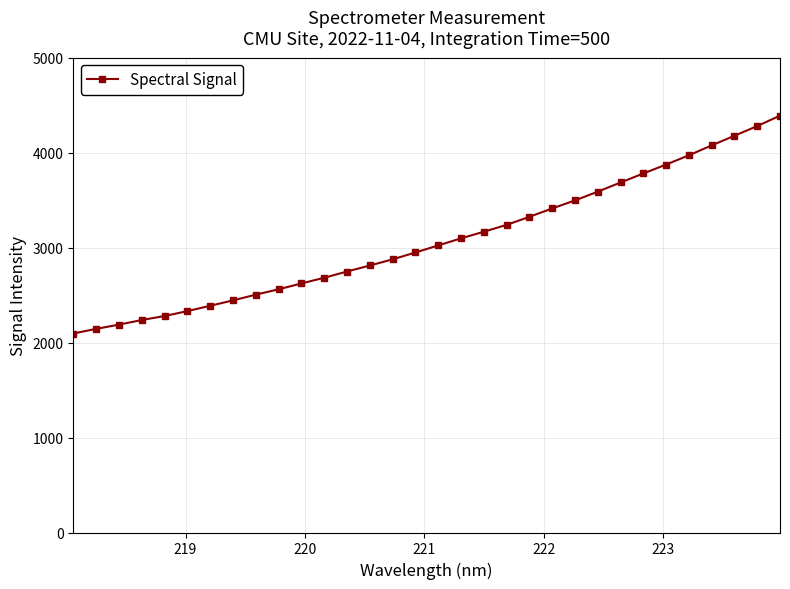

What is the minimum value shown in the chart?

2095.5